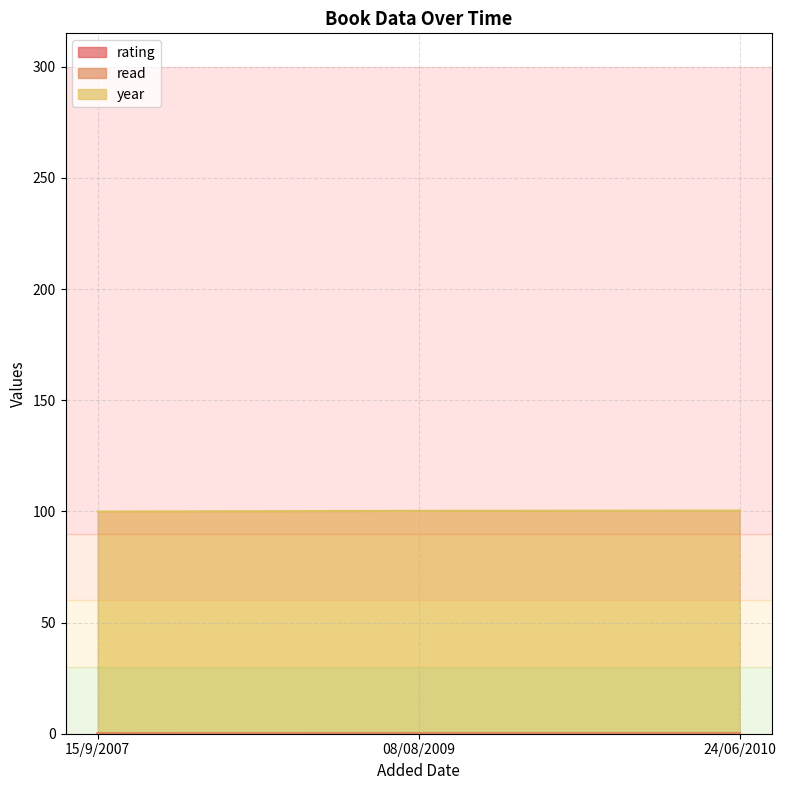

What is the label of the 1st point from the left?

15/9/2007